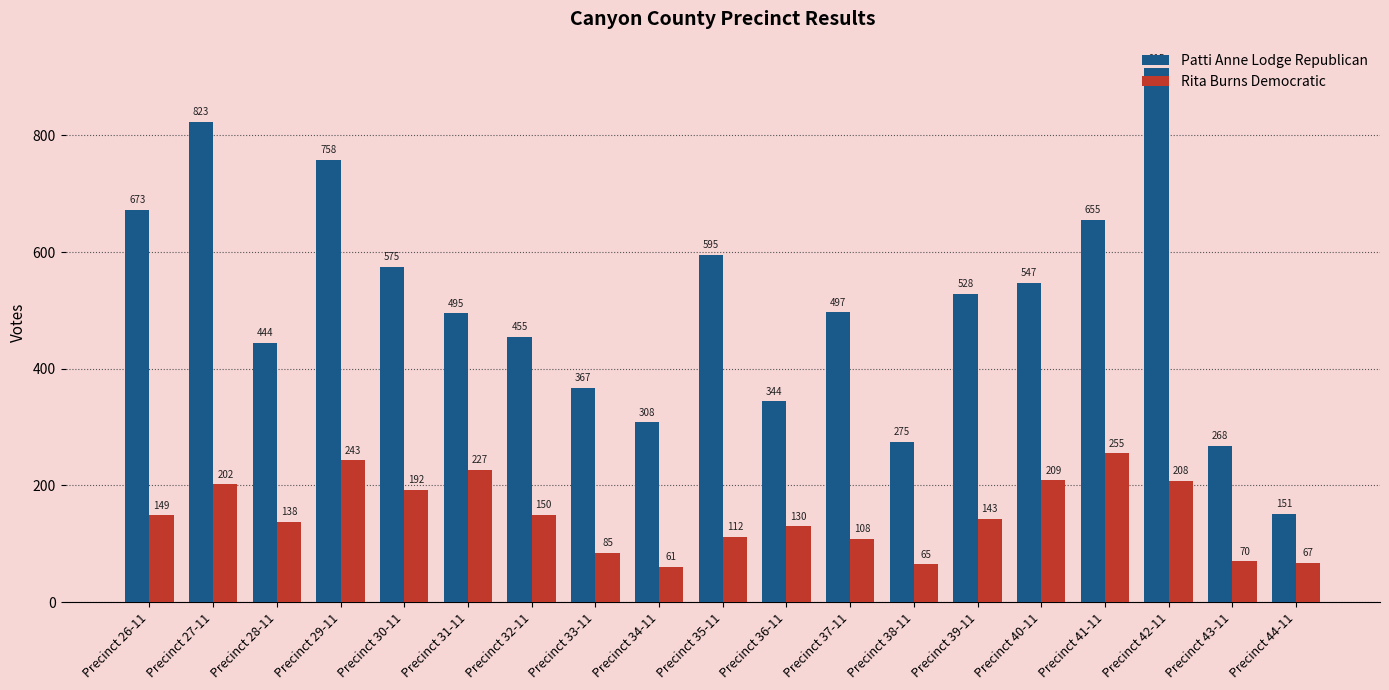

What is the highest value of the Rita Burns Democratic series?

255